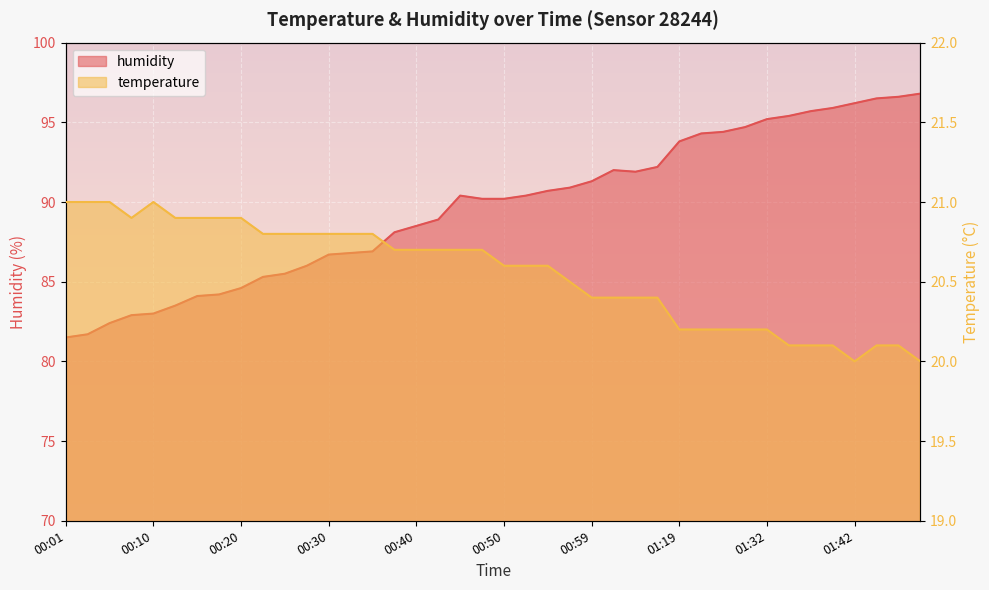

Which label corresponds to the smallest value in the chart?

01:42